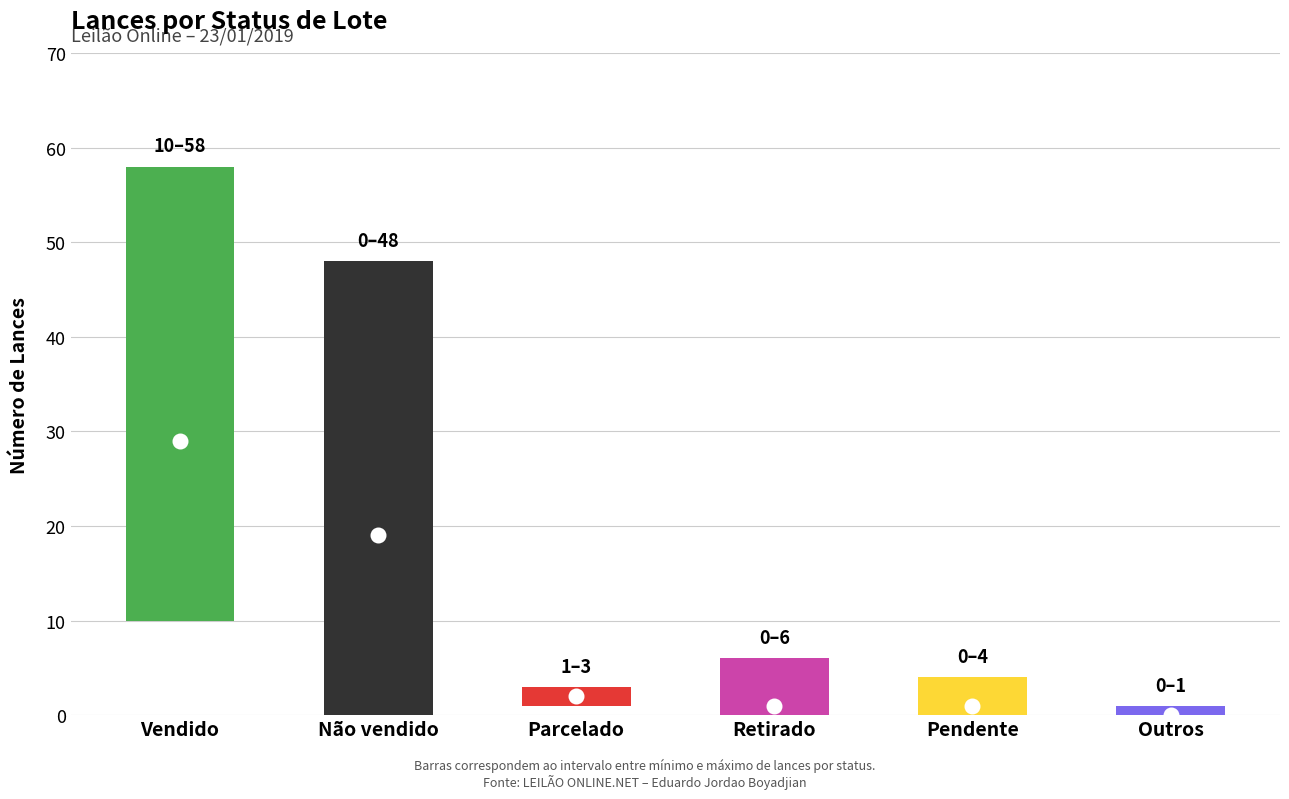

At 9, list the series in order from largest to smallest.

Lances (Vendido), Lances (Não vendido)